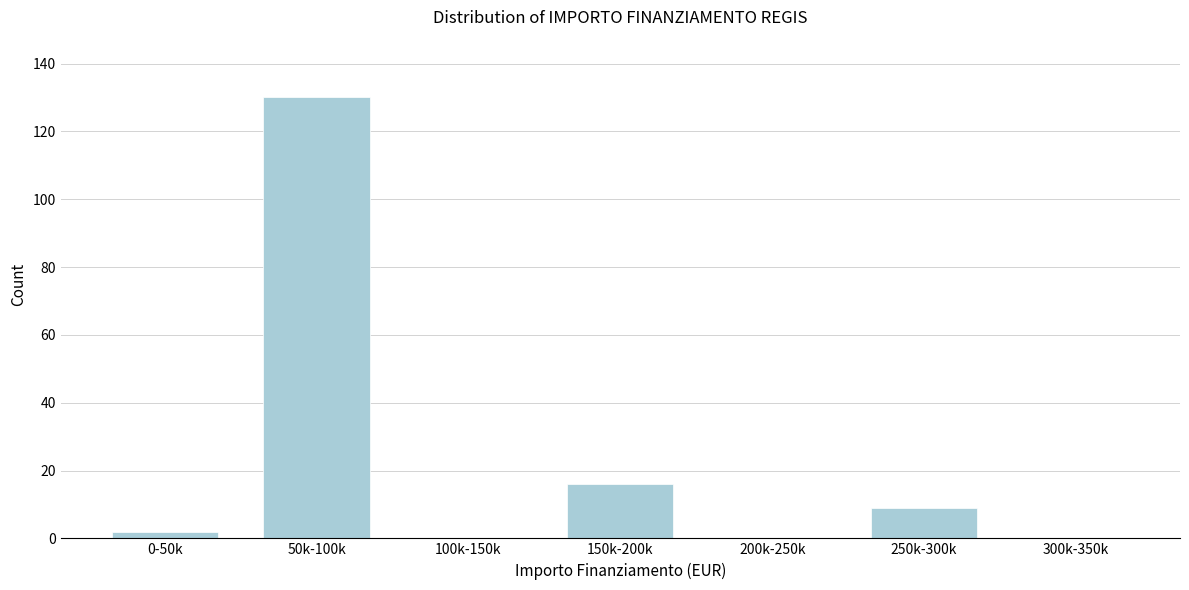

Reading left to right, list all the values displayed in this chart.

0-50k=2	50k-100k=130	100k-150k=0	150k-200k=16	200k-250k=0	250k-300k=9	300k-350k=0